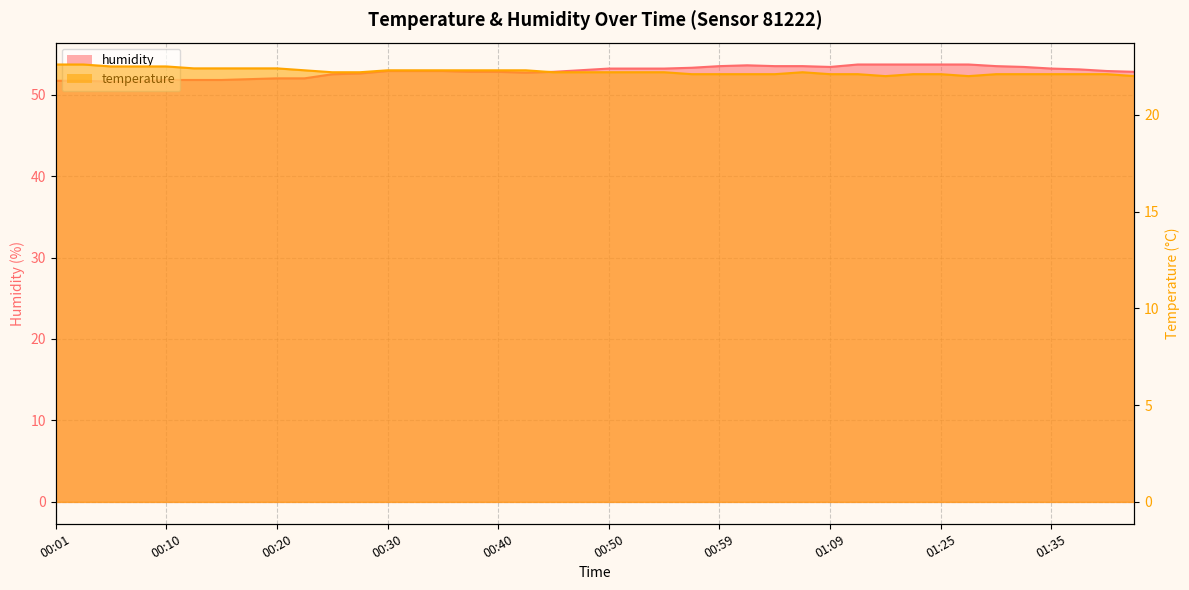

How many data points in temperature are above 22?

37